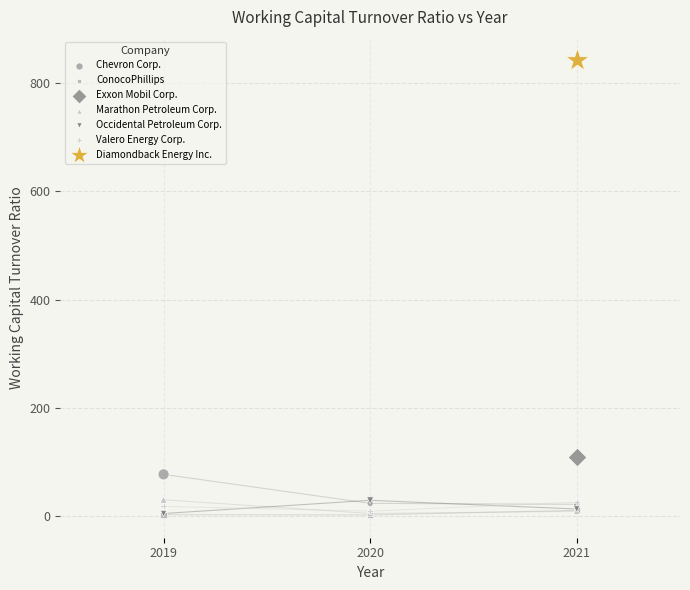

Which series contains the highest Y value?

Diamondback Energy Inc.